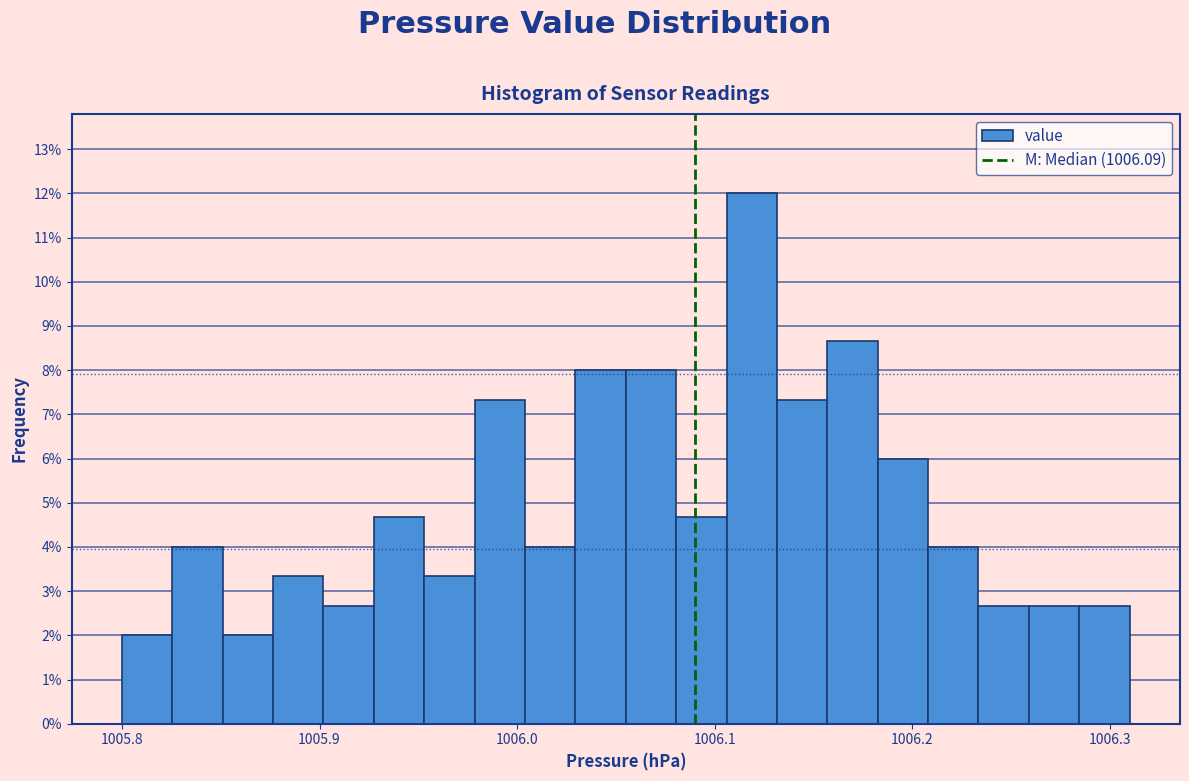

Around what value on the x-axis is the tallest bar? Give the approximate position of its centre, as read against the axis.

1006.12